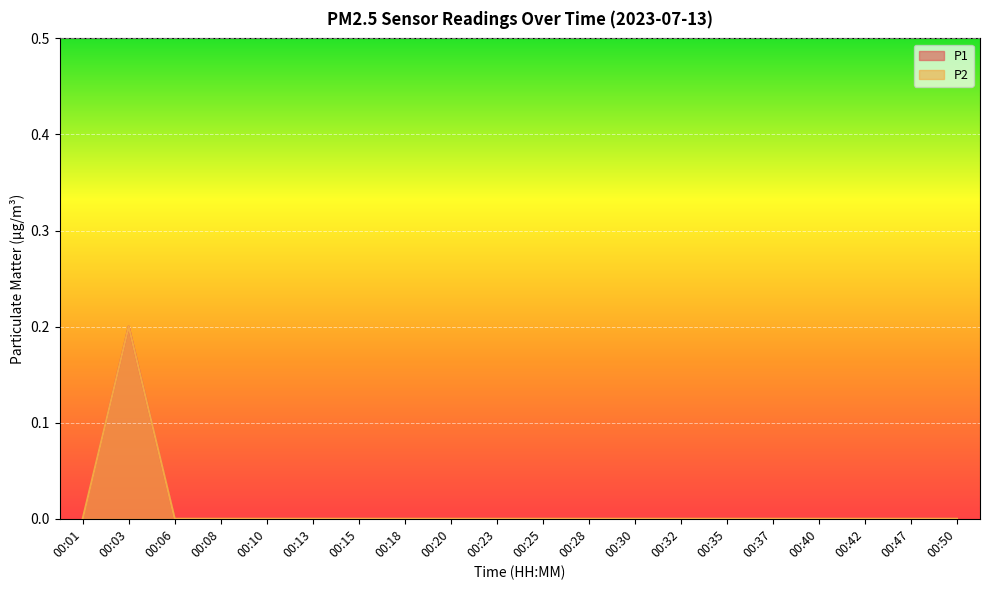

What are all the series names shown in the legend?

P1, P2